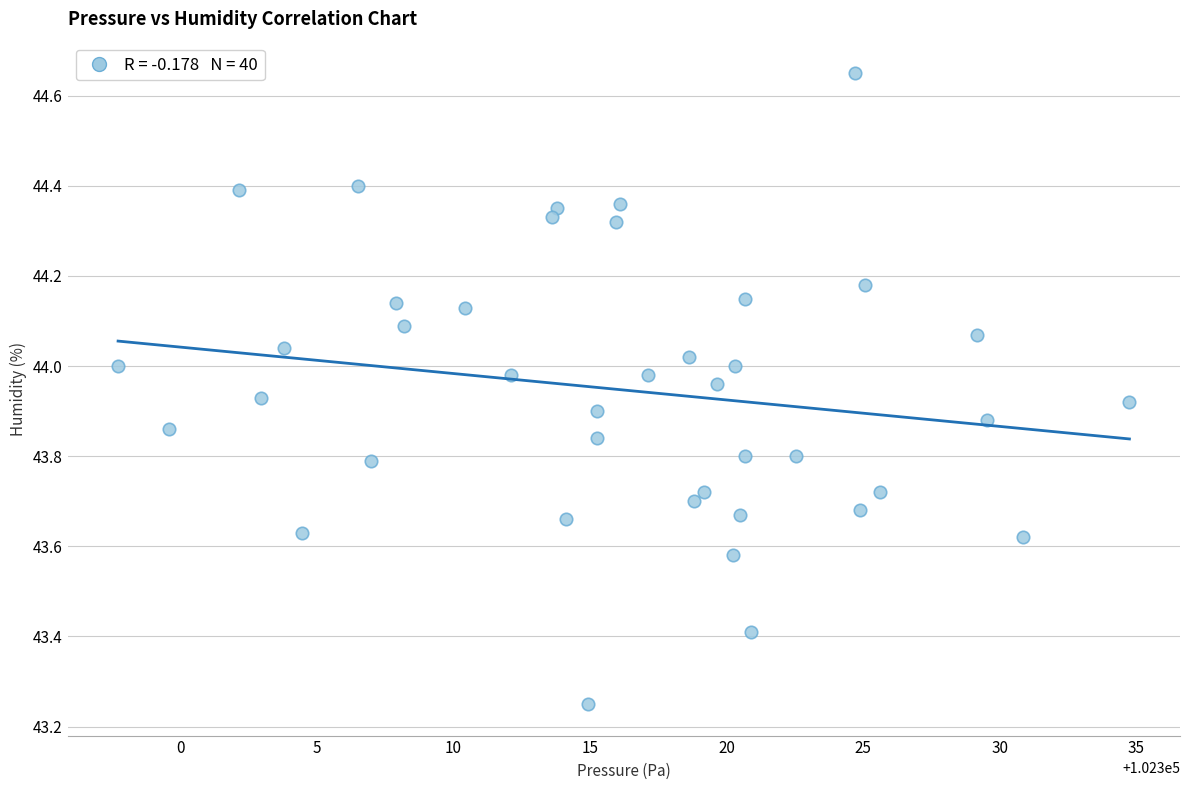

What is the range of Y values (max minus min)?

1.4